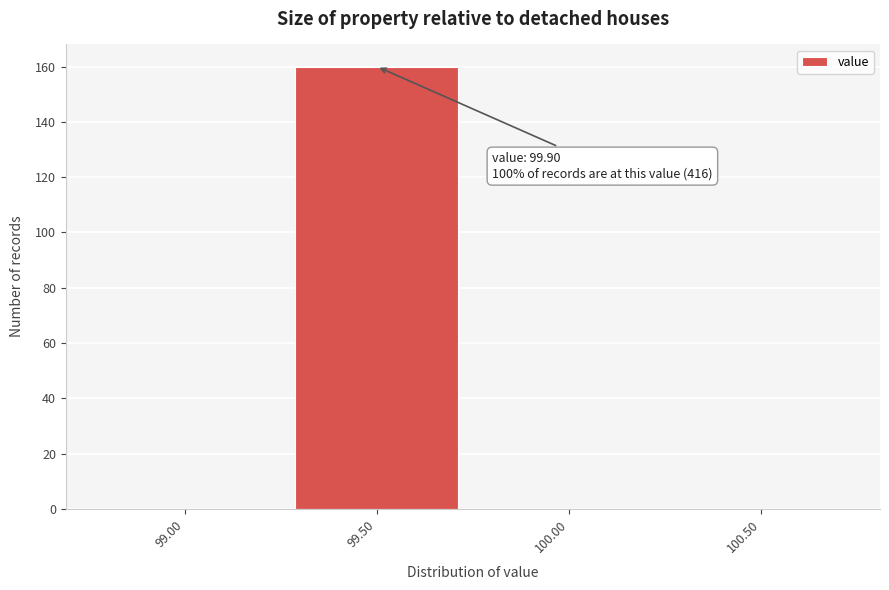

Reading left to right, list all the values displayed in this chart.

99.00=0	99.50=160	100.00=0	100.50=0